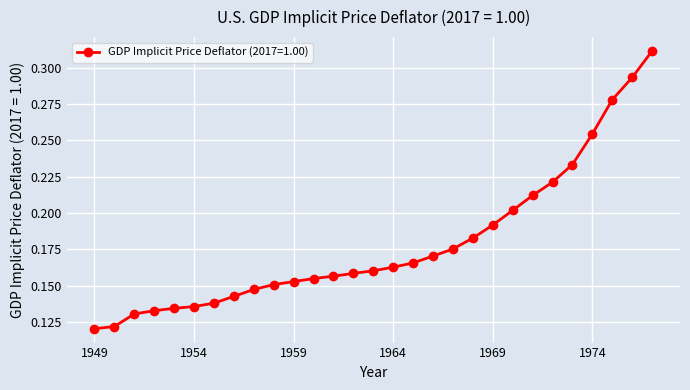

How many values are between 0 and 1?

29